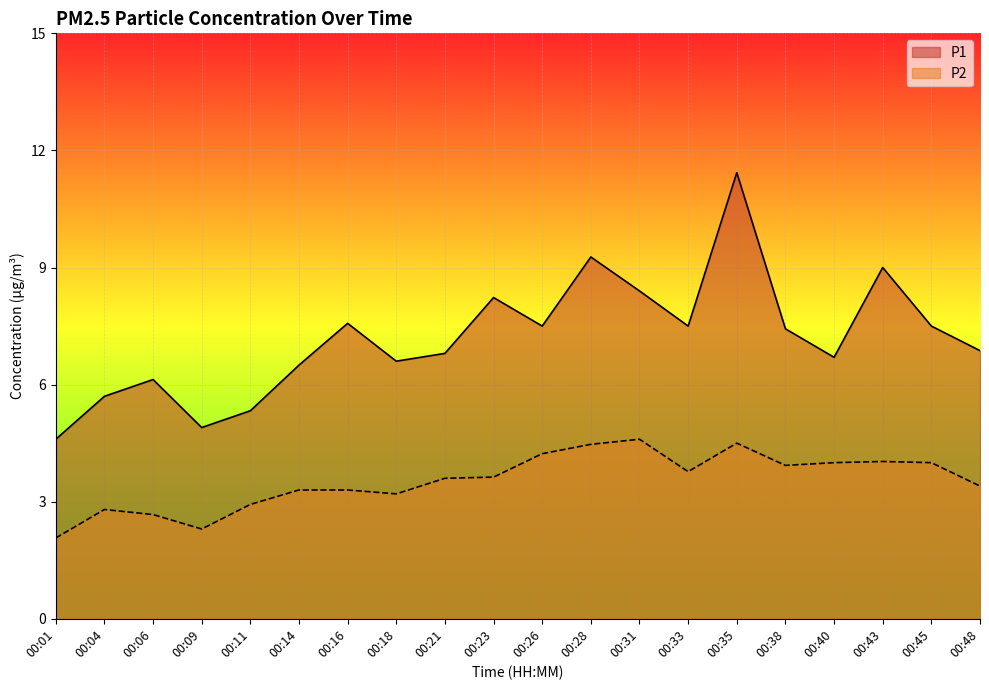

What is the sum of the P2 values at 00:43 and 00:35?

8.5